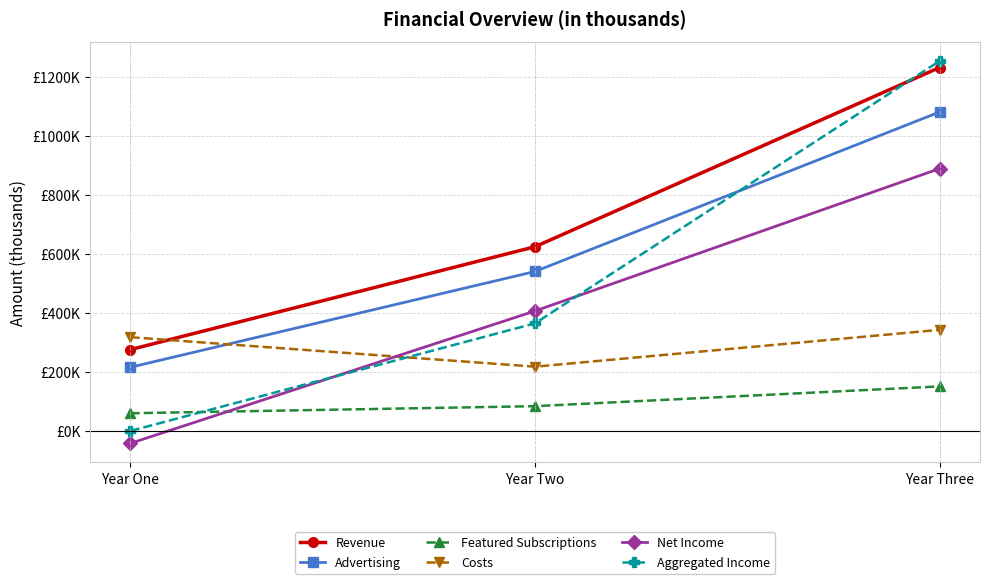

Is it true that Advertising equals 131 at Year One?

False